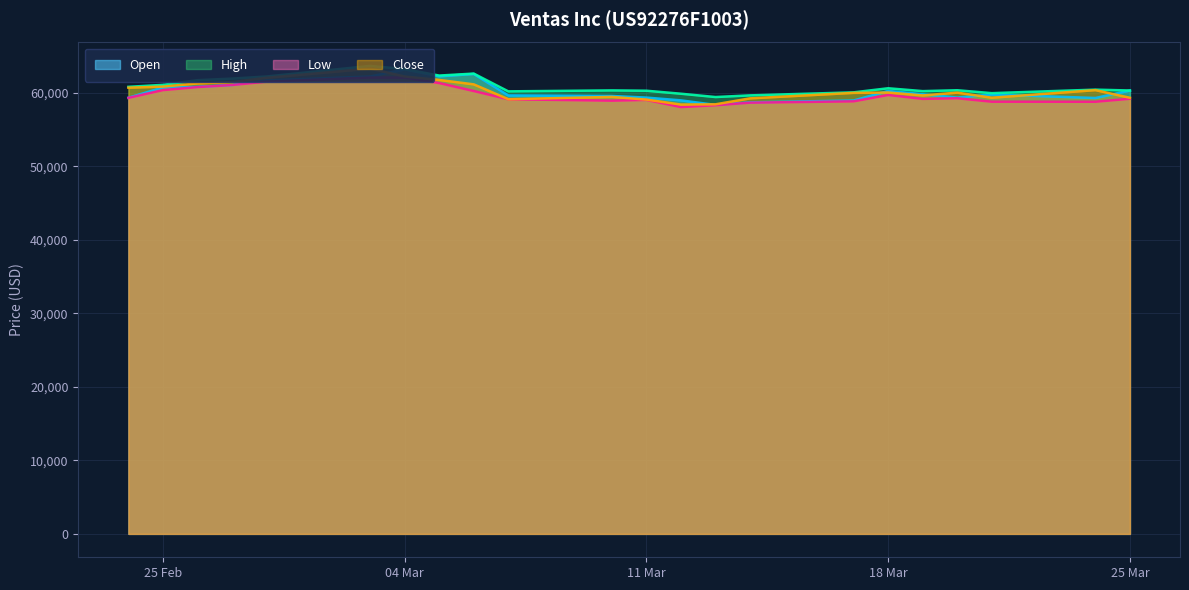

At which category does Open reach its first local valley?

05.03.2025